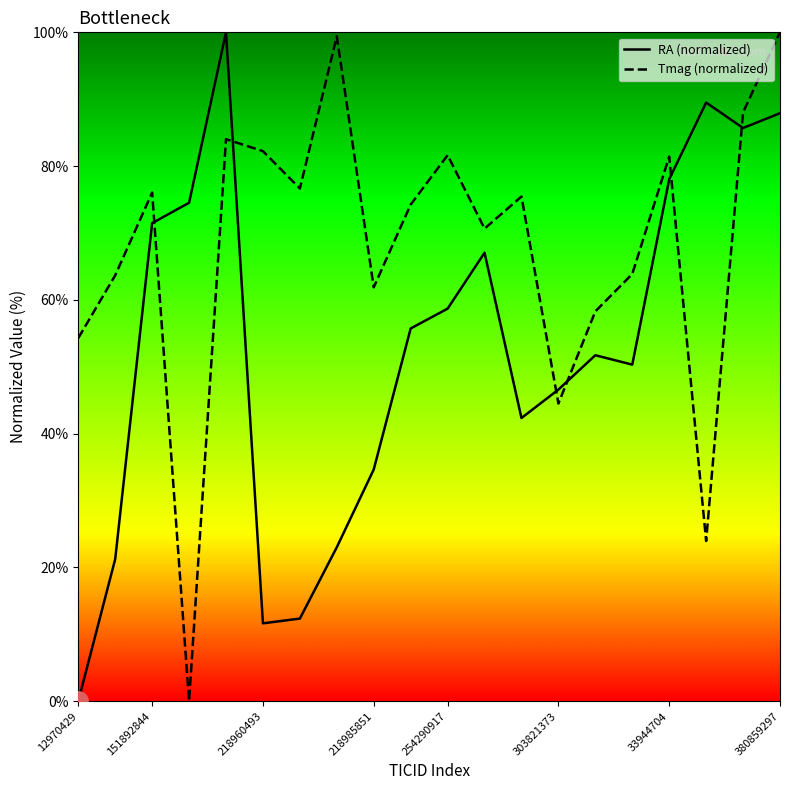

Is this an area chart (filled region under the line)?

No